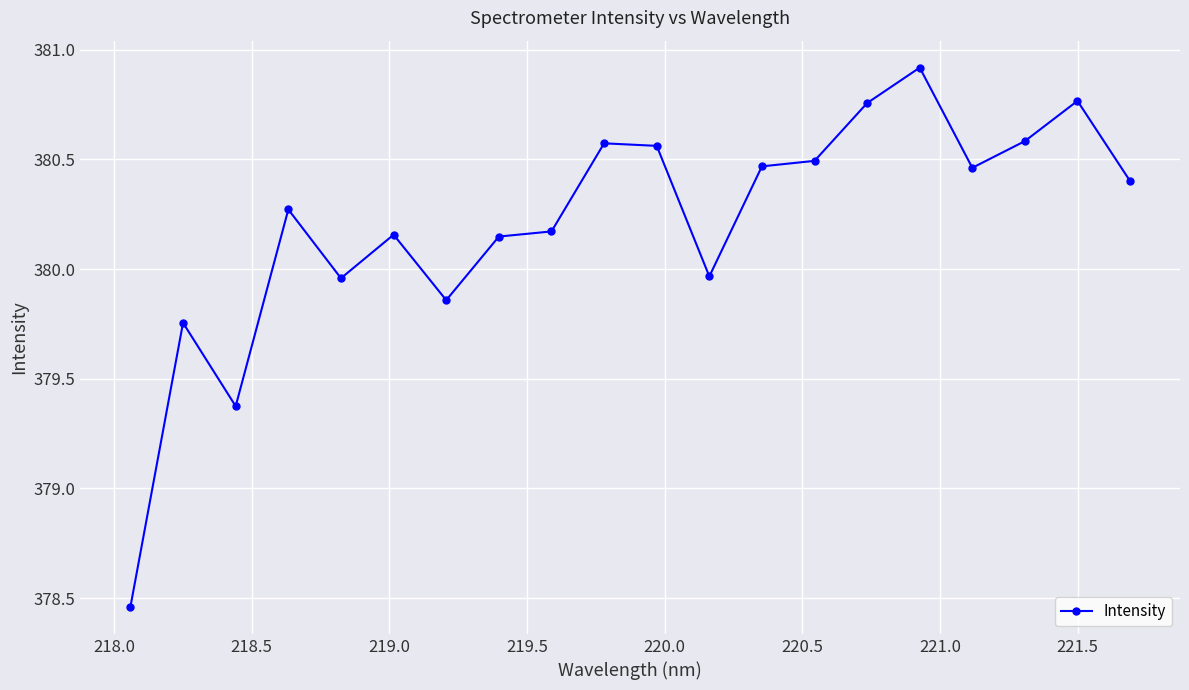

Is this an area chart (filled region under the line)?

No